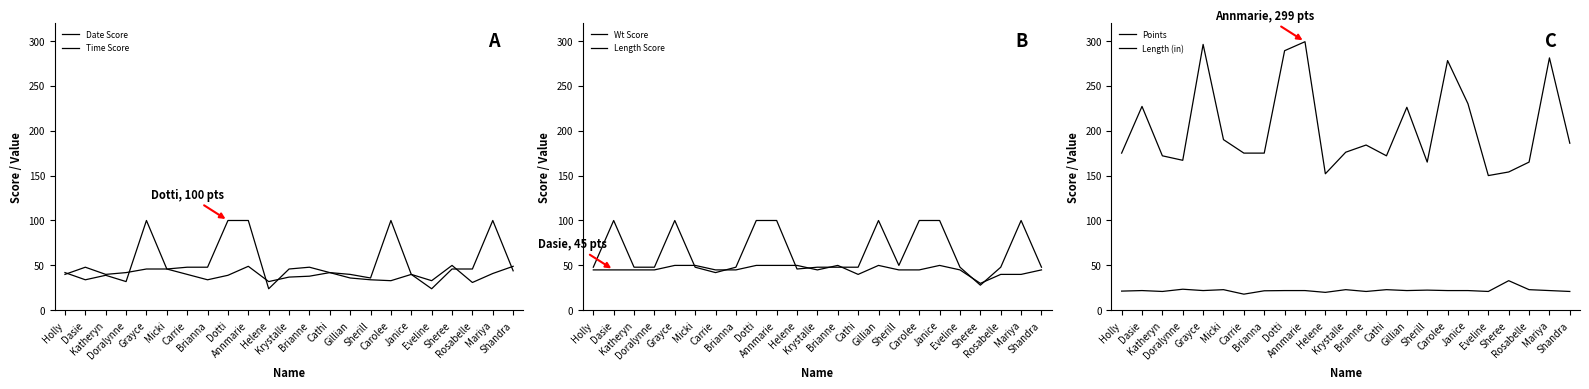

Does the chart display data point markers on the line(s)?

No